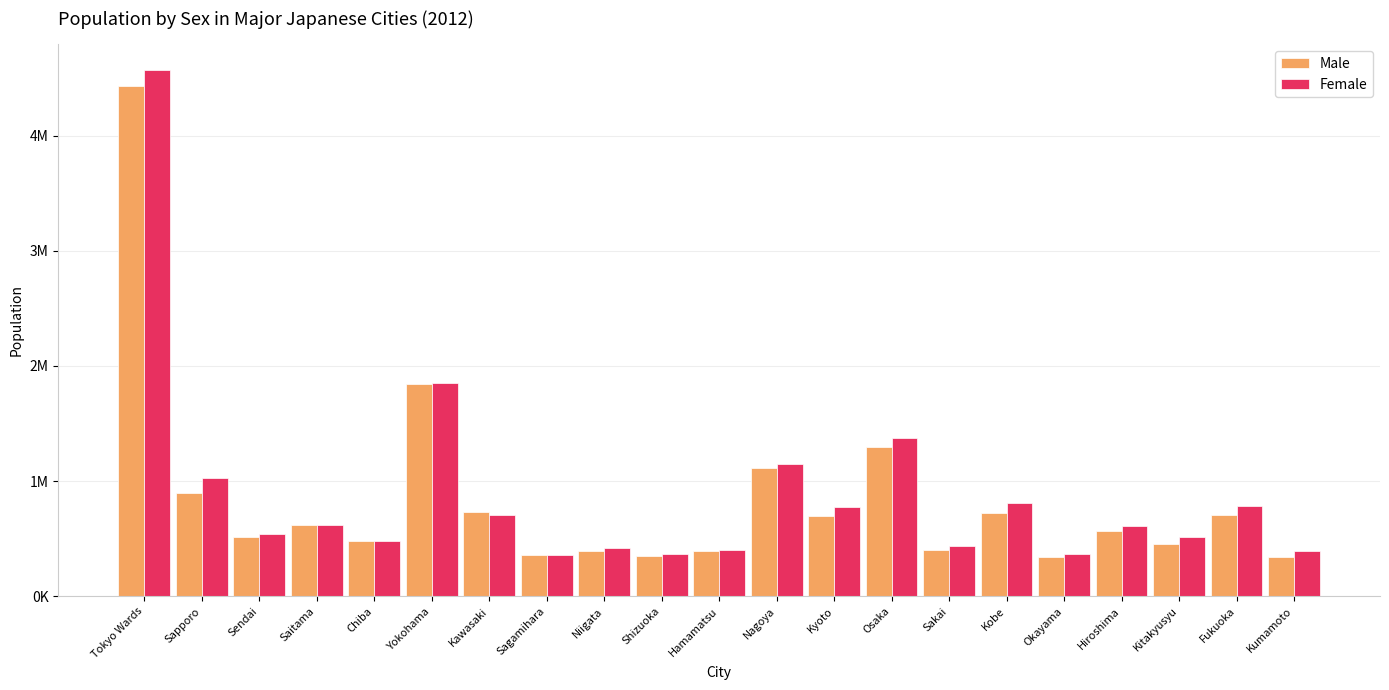

Are the bars horizontal?

No